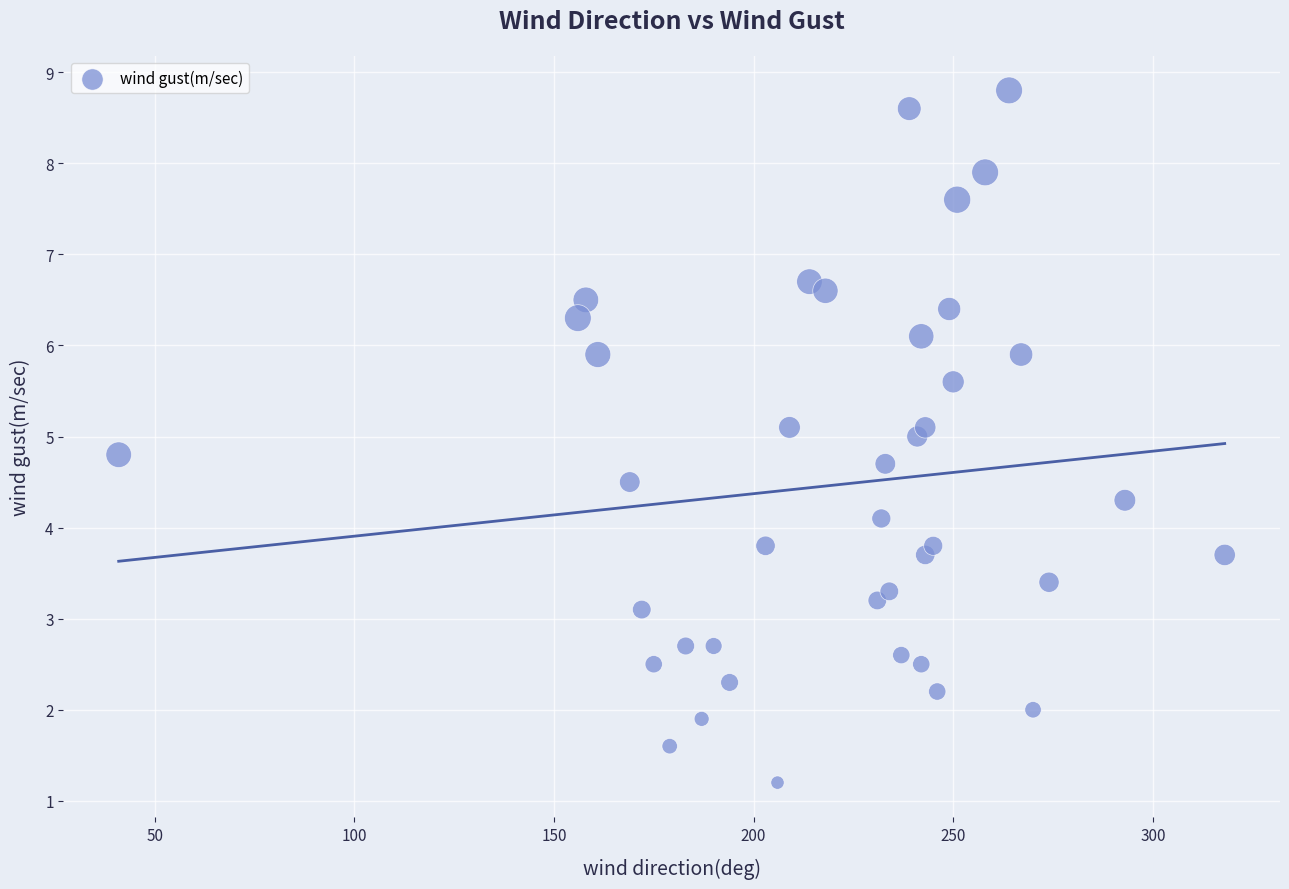

What is the range of X values (max minus min)?

277.0